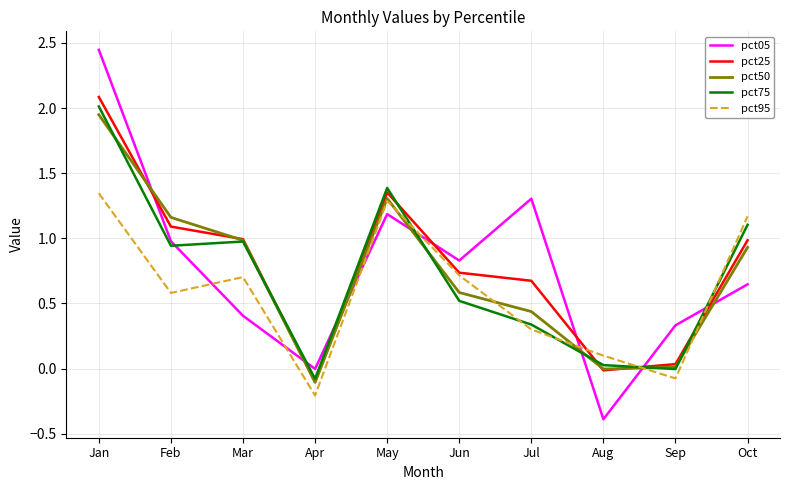

True or false: pct05 has more than 1 interior local peaks.

True